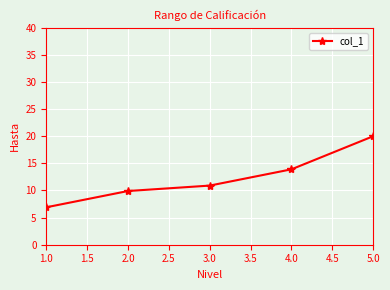

What is the greatest value displayed?

20.0